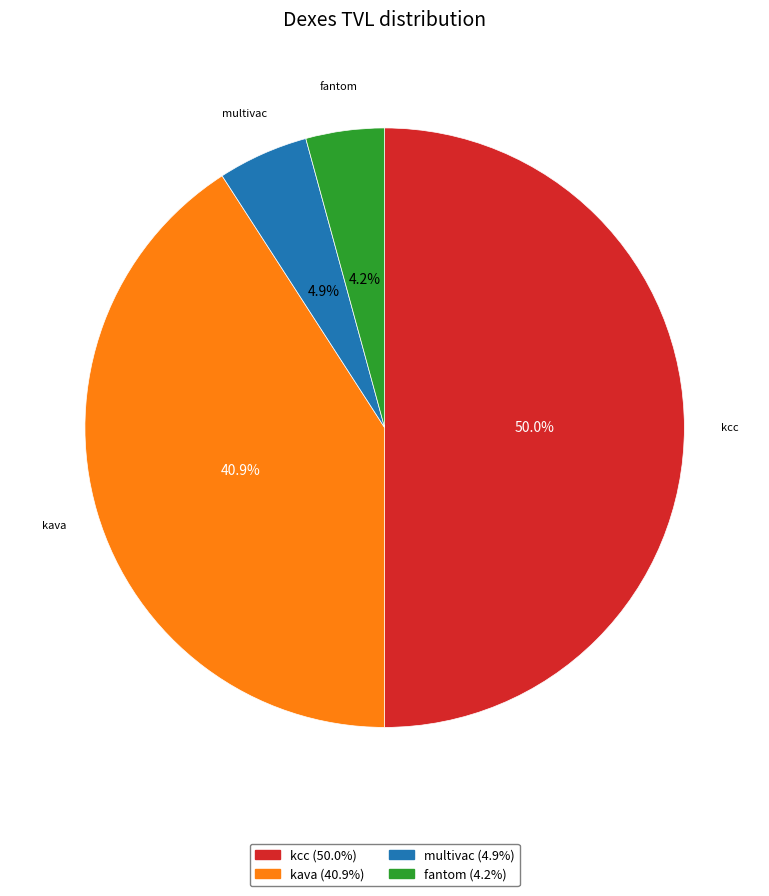

Count the number of slices in the pie.

4